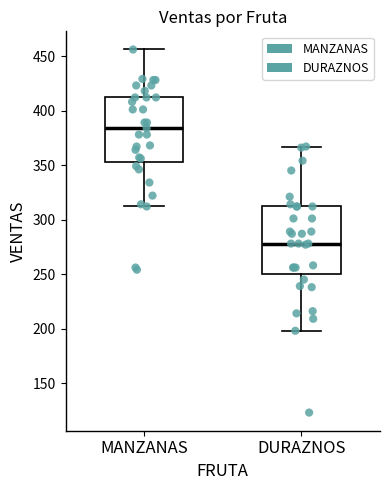

Reading left to right, read every box against the y-axis: the position of its median line, the range the box covers, and the ends of its whiskers. The values are not printed on the chart, so give them approximately, as read against the axis.

MANZANAS: median 385, box 355 to 410, whiskers 310 to 455
DURAZNOS: median 280, box 250 to 310, whiskers 200 to 365